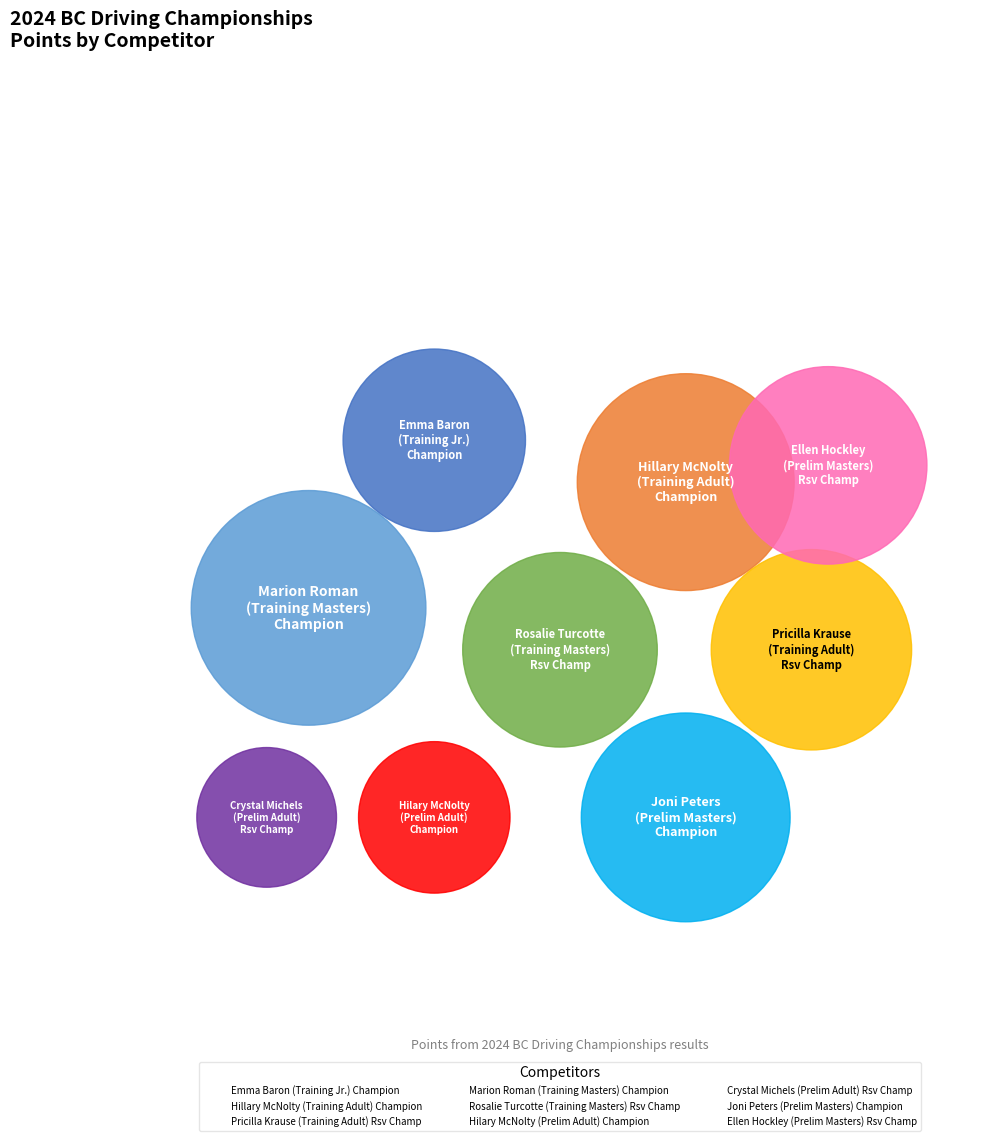

Does Pricilla Krause
(Training Adult)
Rsv Champ represent more than half of the total?

No